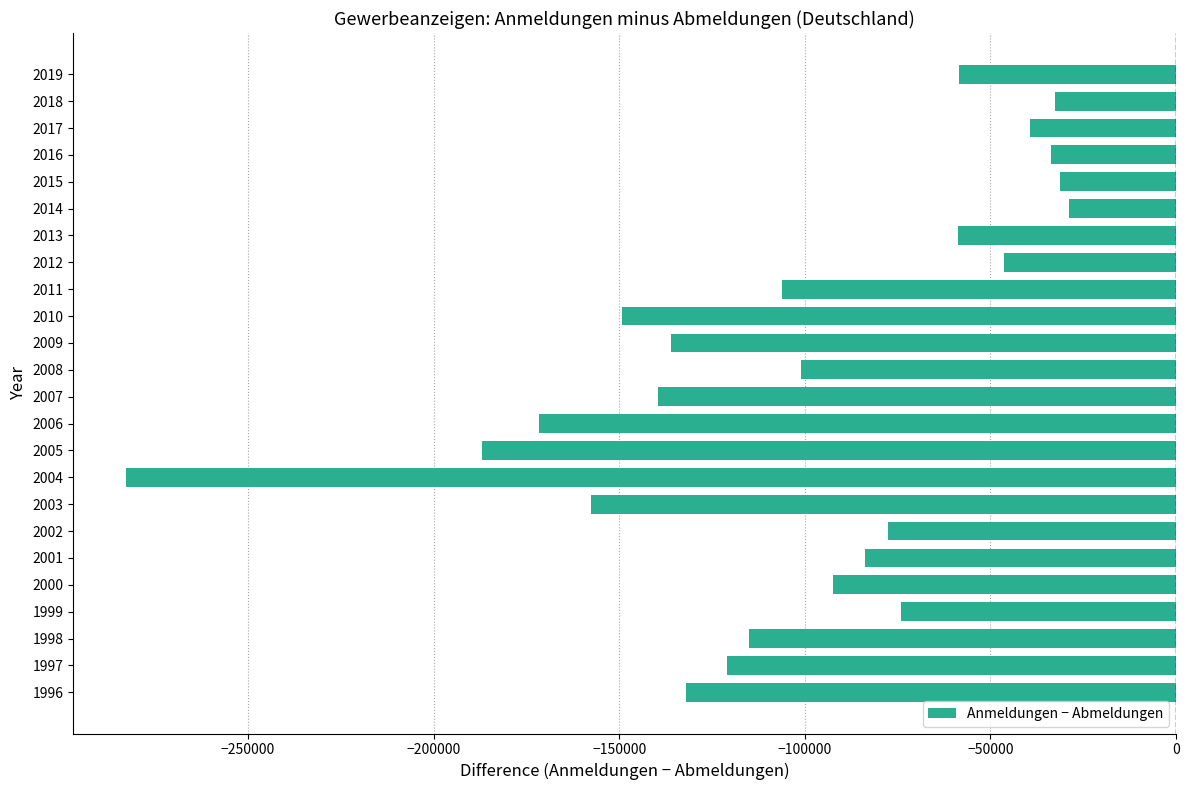

Is it true that the value at 2015 is -31365?

True